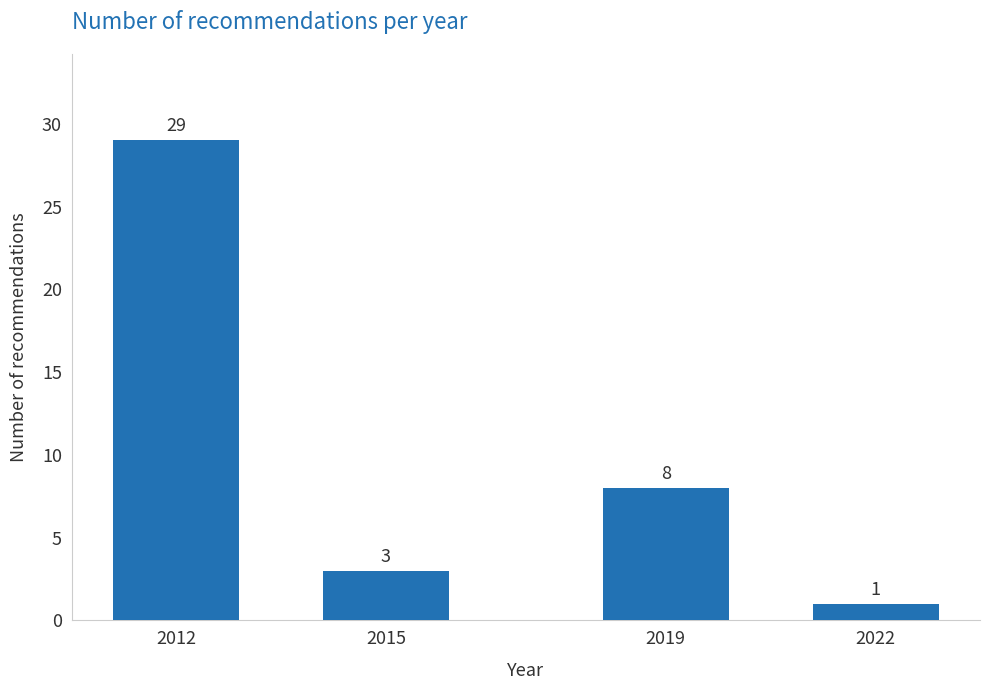

Reading left to right, extract all data points from this chart.

2012=29	2015=3	2019=8	2022=1